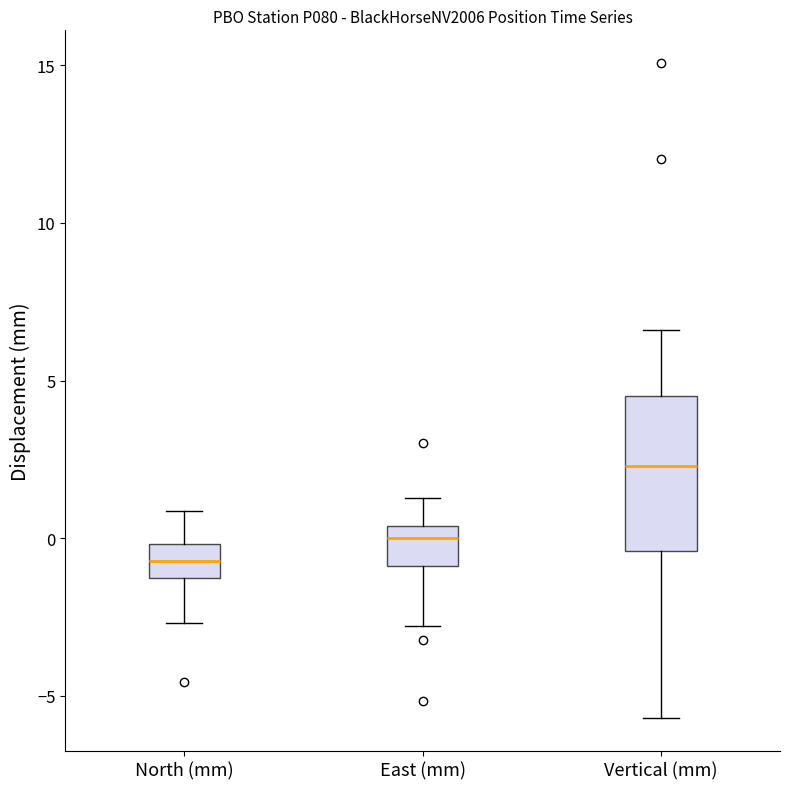

Comparing the boxes themselves (not the whiskers), which one is the tallest?

Vertical (mm)